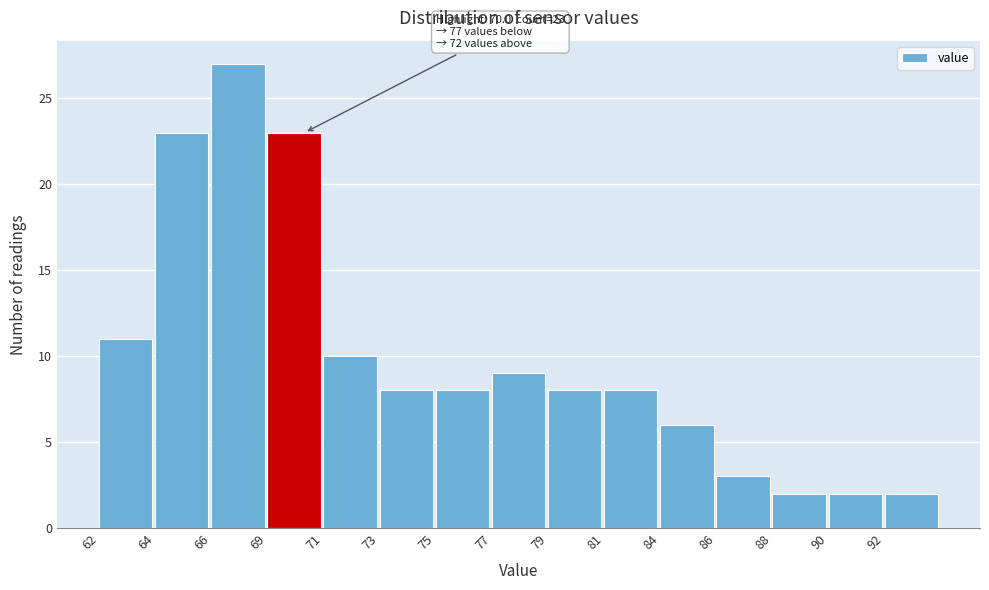

Reading right to left, what are all the values shown in this chart?

2	2	2	3	6	8	8	9	8	8	10	23	27	23	11